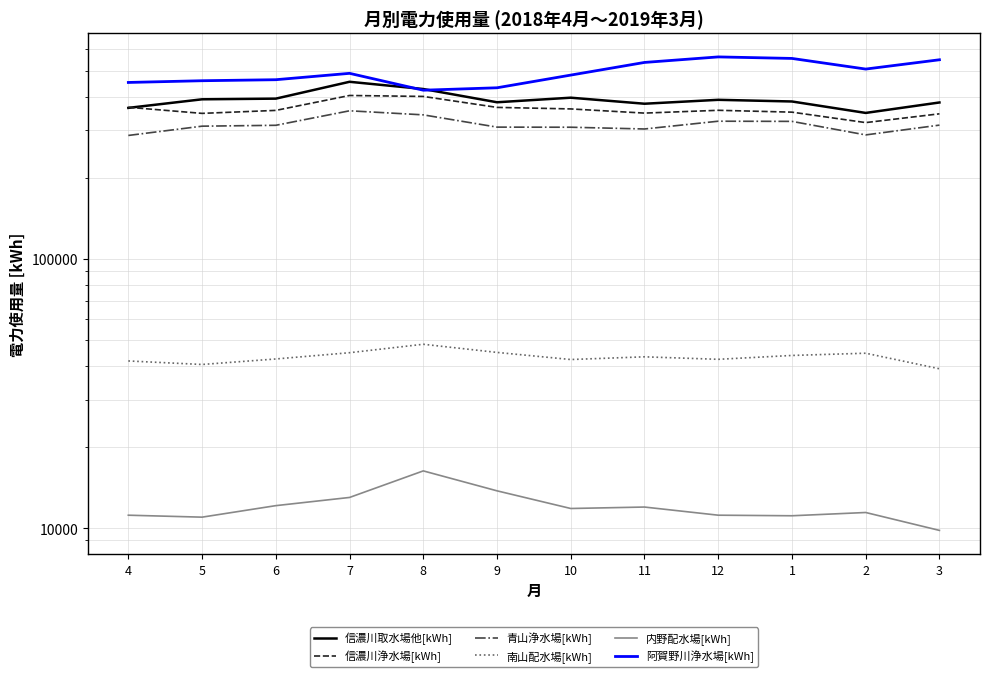

Is the value of 信濃川浄水場[kWh] at 8 greater than the value of 南山配水場[kWh] at 1?

Yes